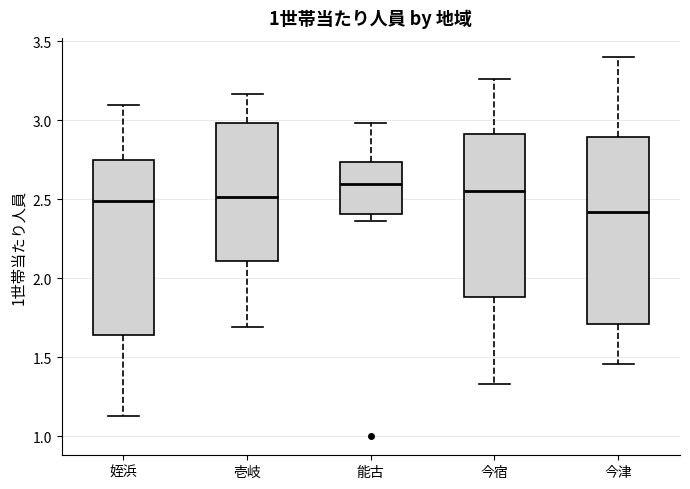

Which box's median line is the lowest?

今津